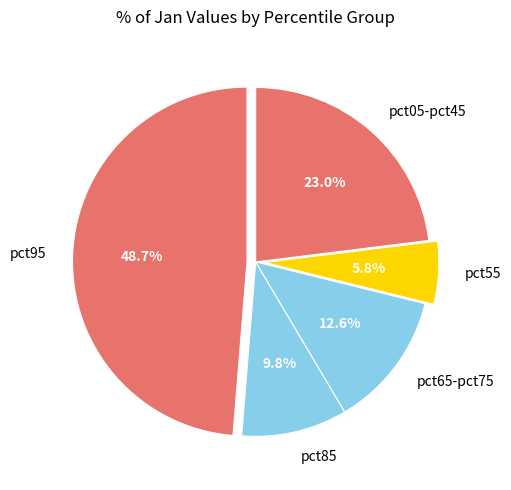

Combined, what portion of the pie is pct85 and pct65-pct75?

22.4%